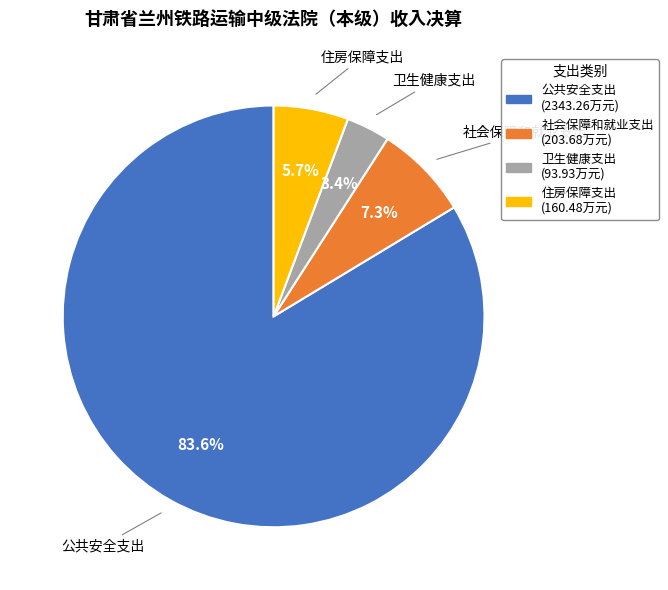

Combined, do 公共安全支出 and 社会保障和就业支出 account for over 50%?

Yes